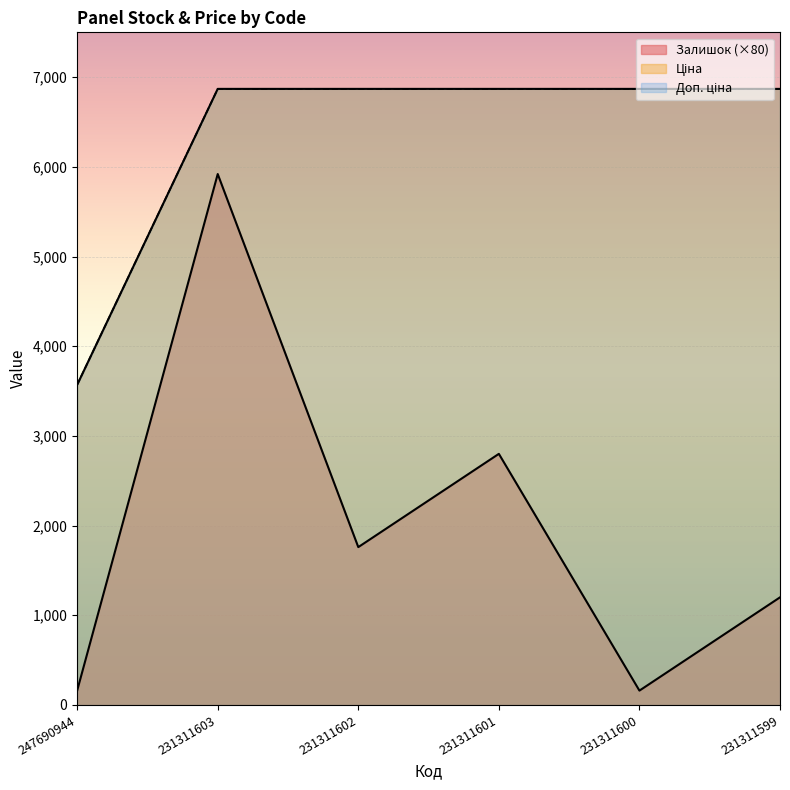

The value of Ціна at 247690944 is 5027.1. True or false?

False